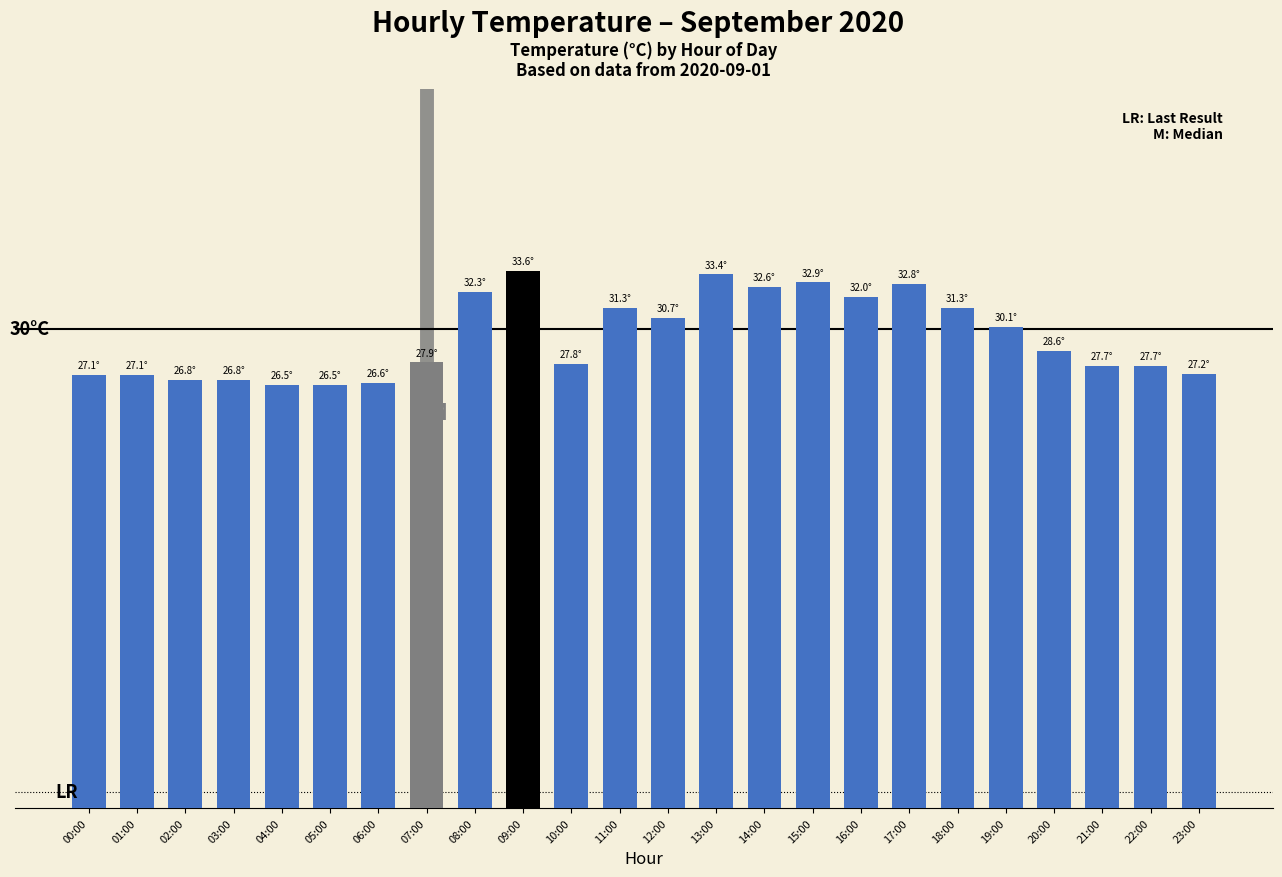

At which label does the data first exceed 28?

08:00